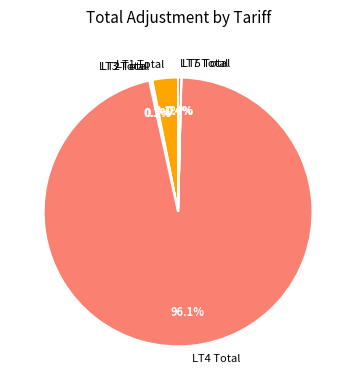

Which has a higher value, LT1 Total or LT4 Total?

LT4 Total